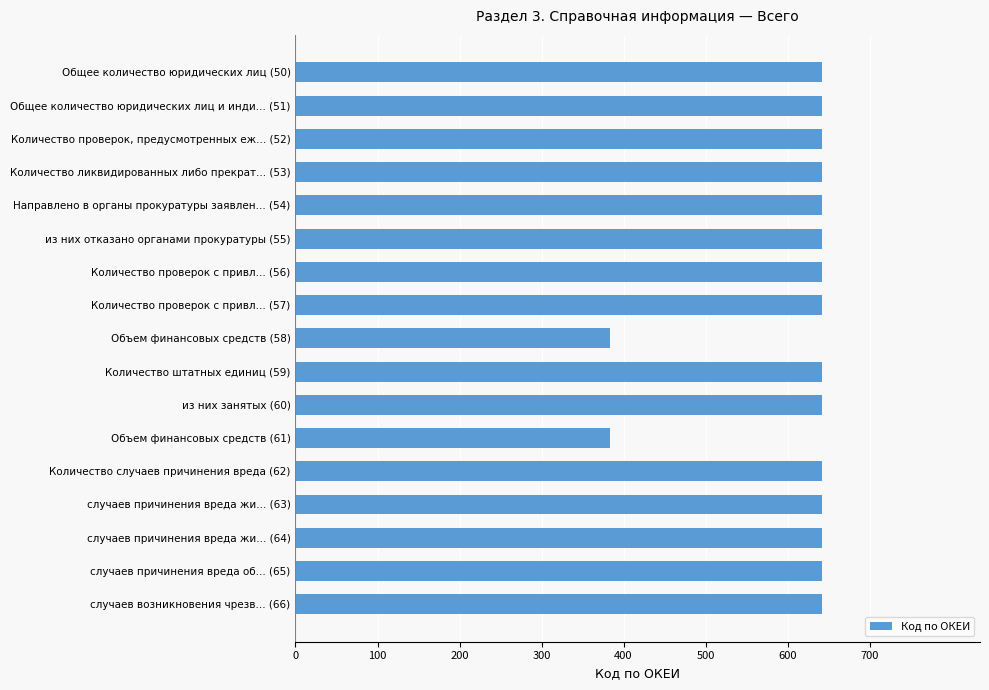

What is the ratio of the value at Количество штатных единиц (59) to the value at Объем финансовых средств (58)?

1.7